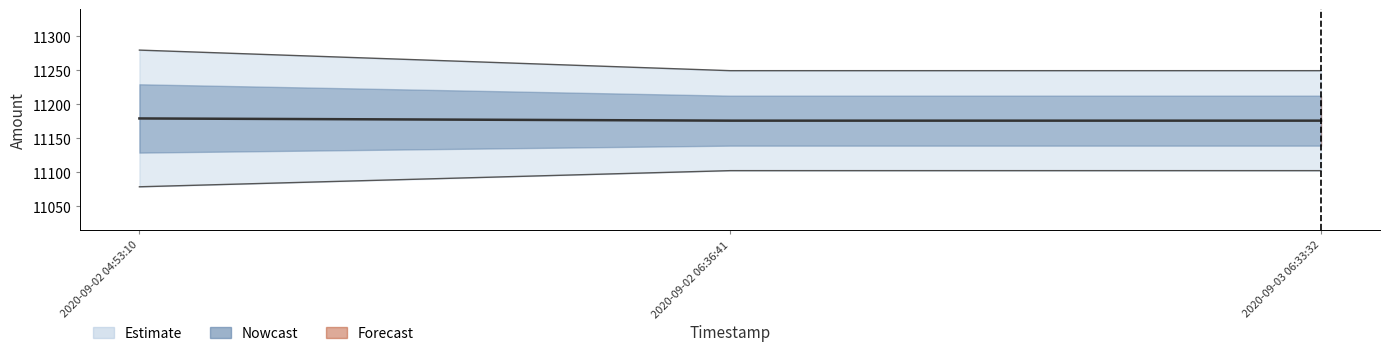

Which series changed the most between 2020-09-02 06:36:41 and 2020-09-03 06:33:32?

Amount